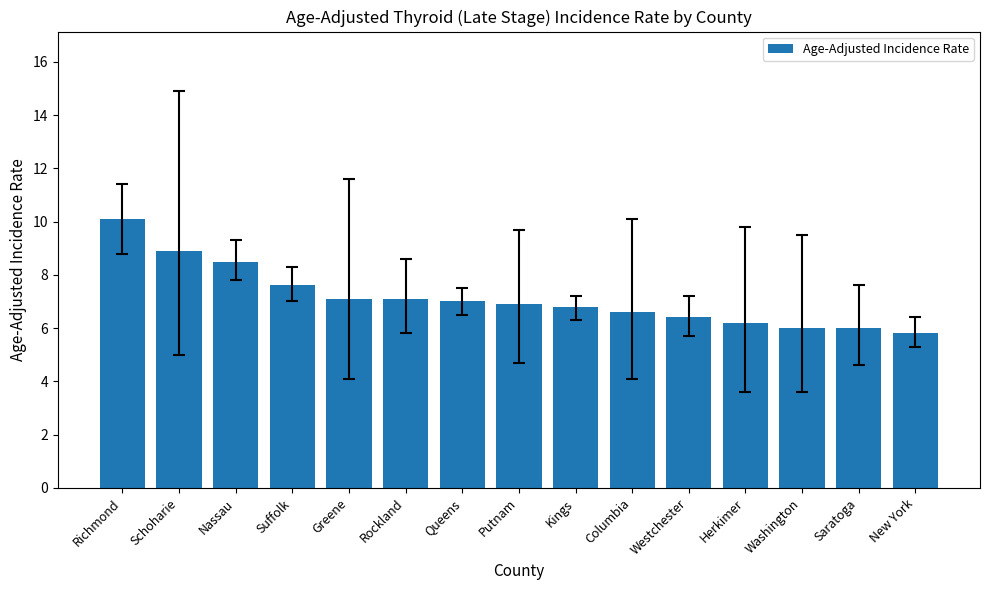

What position from the right is New York?

1